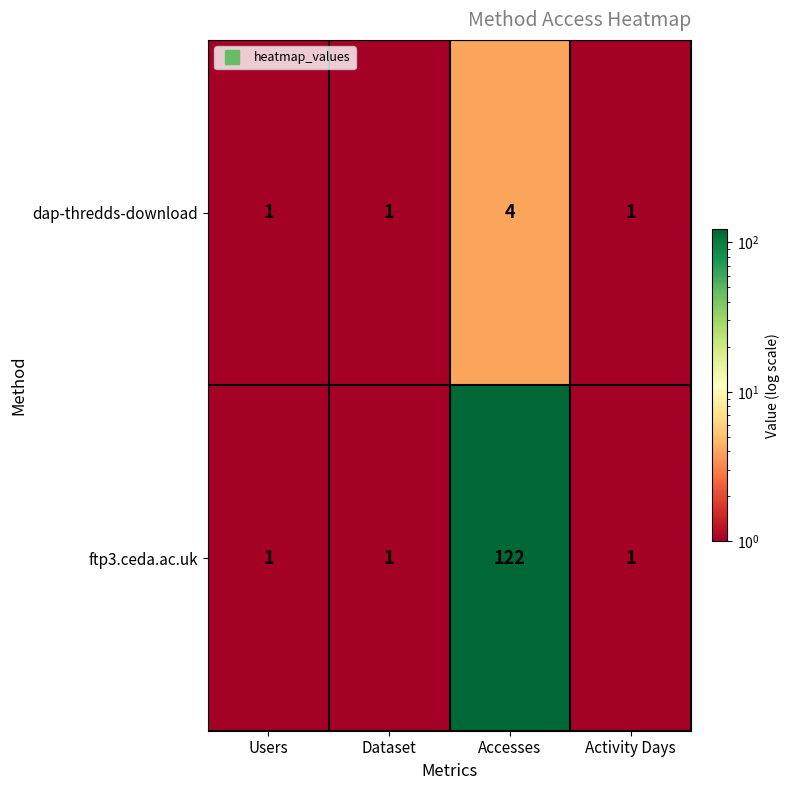

What is the maximum value shown in the chart?

122